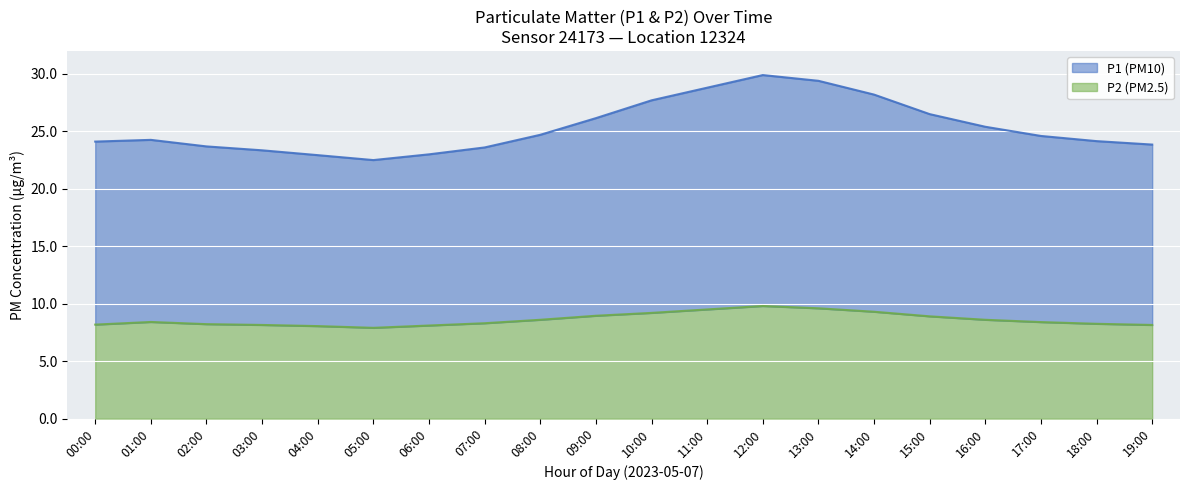

What is the average value of the P2 series?

8.6